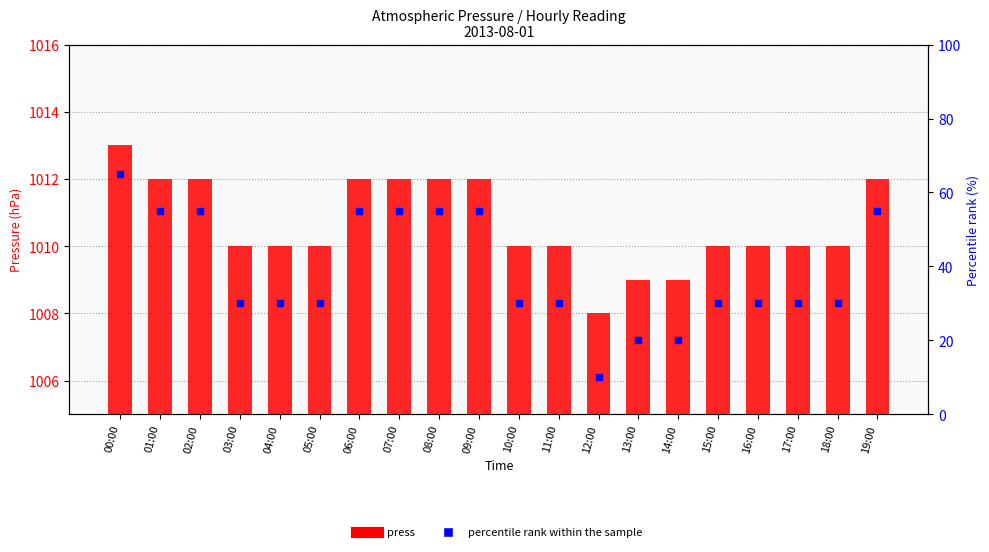

Which series reaches the minimum Y coordinate?

percentile rank within the sample